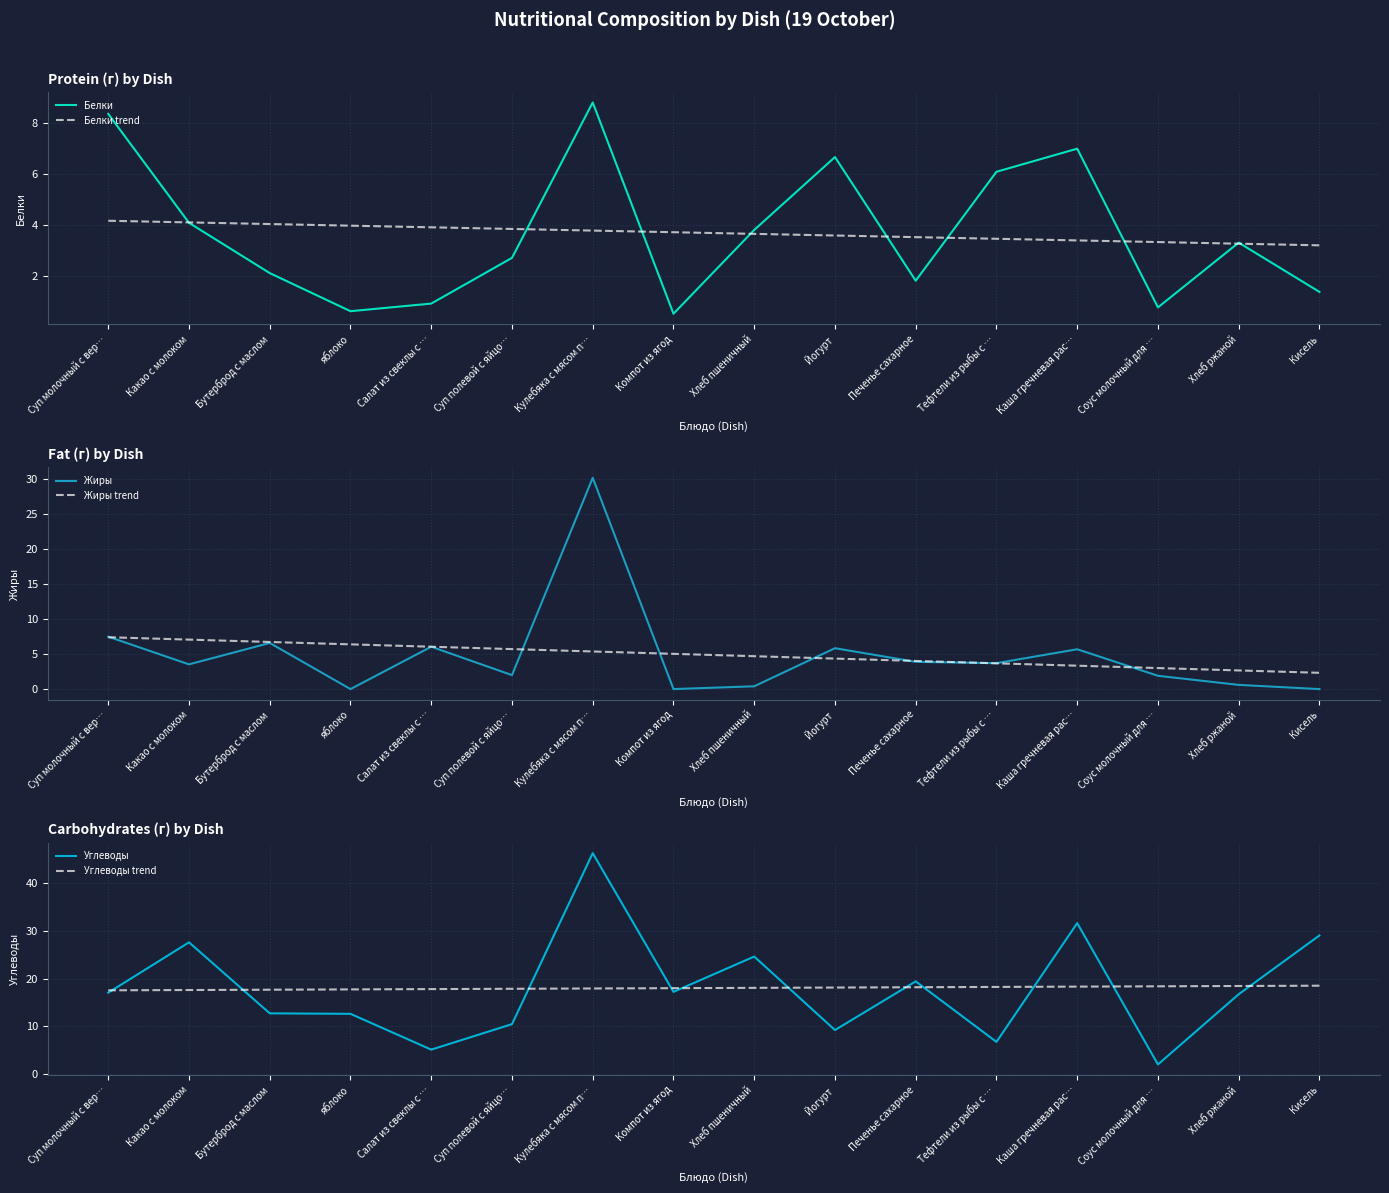

True or false: Белки trend has more than 0 interior local peaks.

False